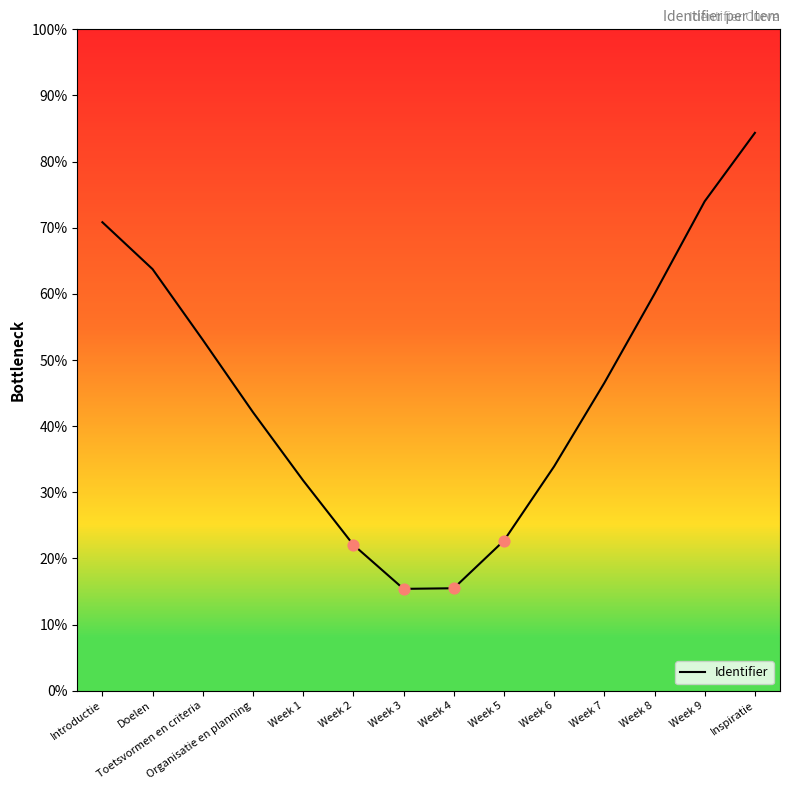

What is the ratio of the value at Week 2 to the value at Week 1?

0.7